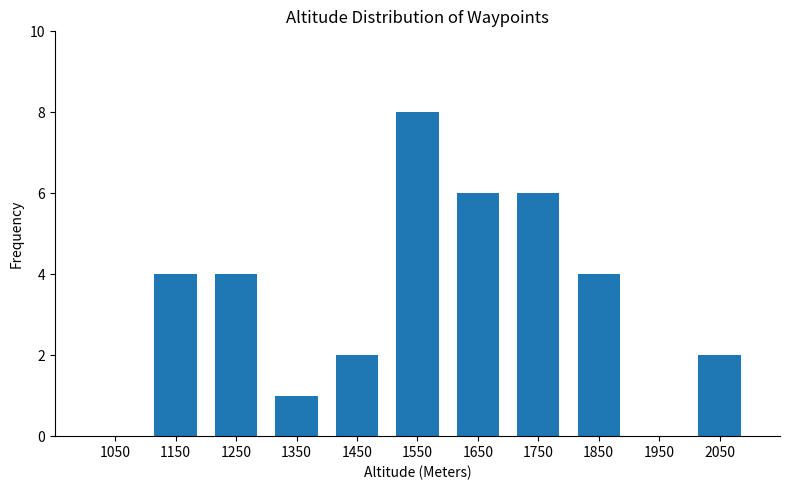

What is the sum of the values at 1250 and 2050?

6